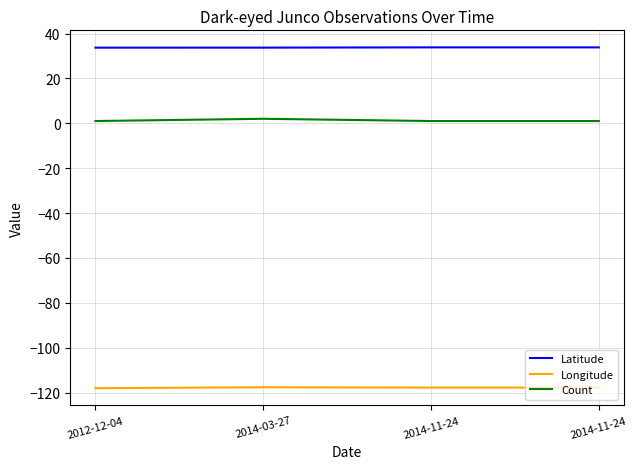

True or false: Count and Latitude cross at least once.

False